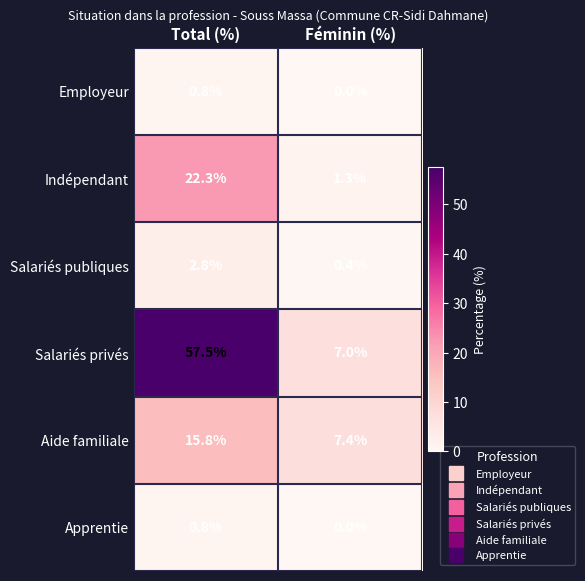

True or false: Salariés privés has a value of 84.0 at Total (%).

False